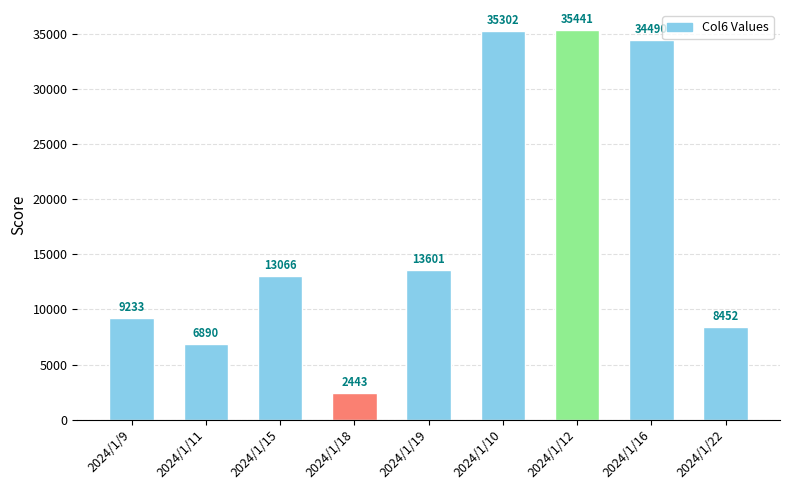

What is the value of the 9th bar from the left?

8452